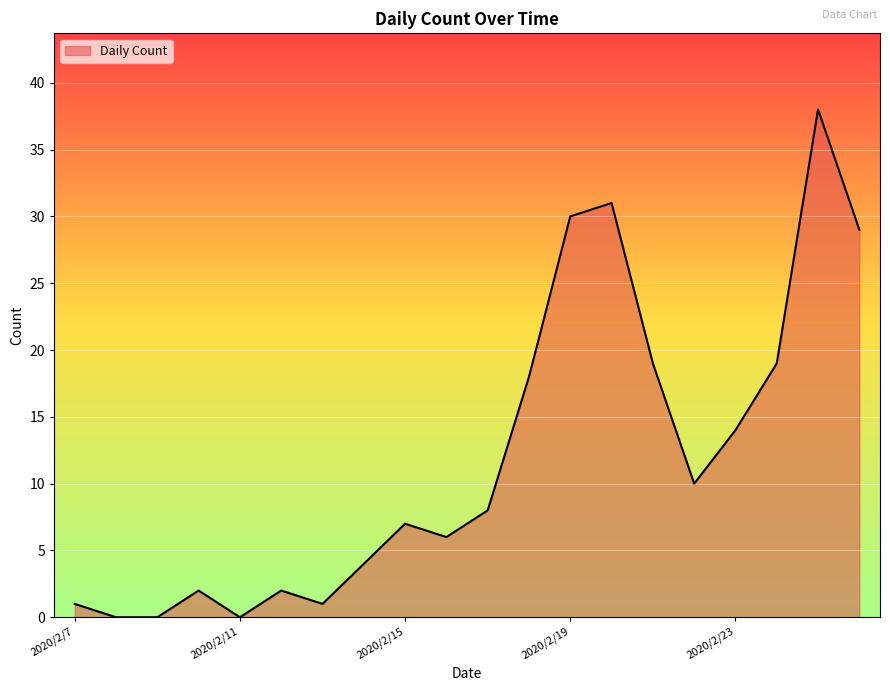

What is the sum of all values?

239